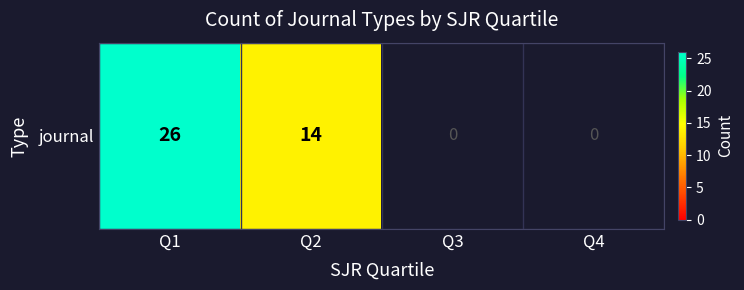

What is the ratio of the value at Q2 to the value at Q1?

0.5